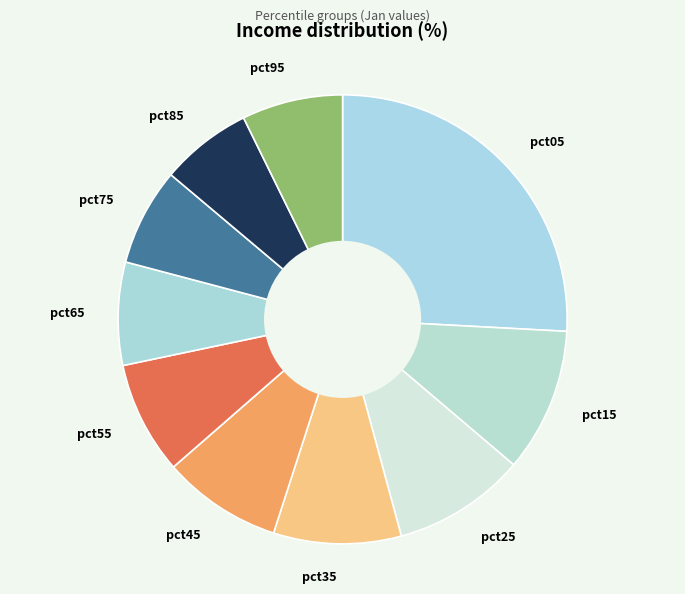

Count the number of slices in the pie.

10